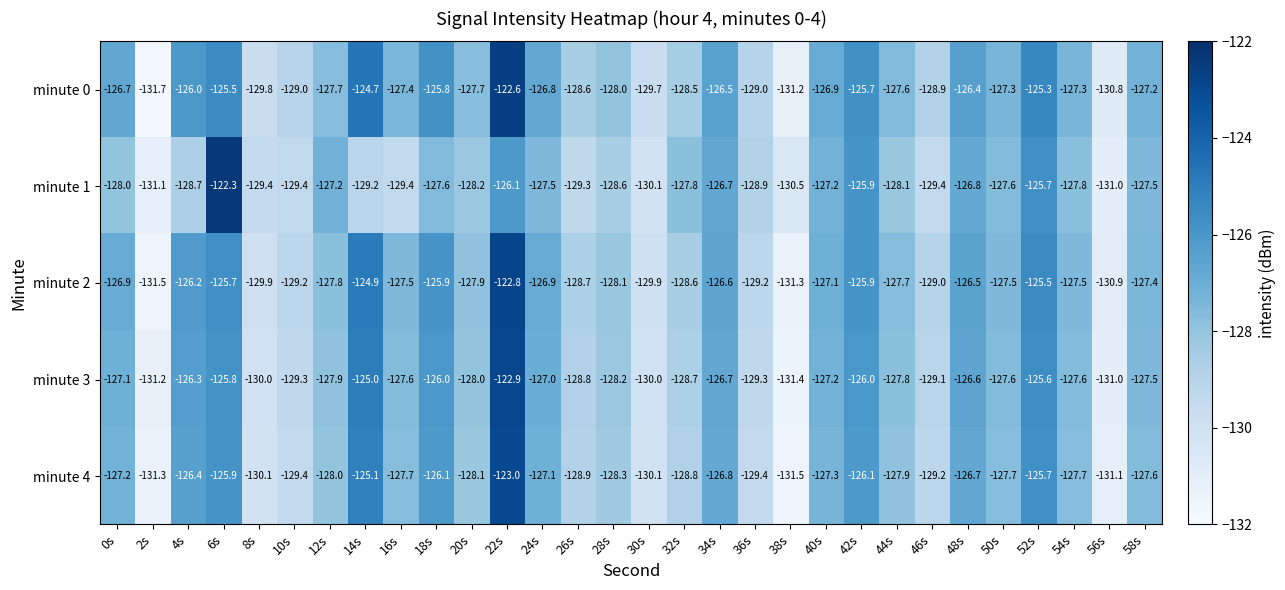

What is the difference between the second highest and minimum values in the minute 4 series?

6.4